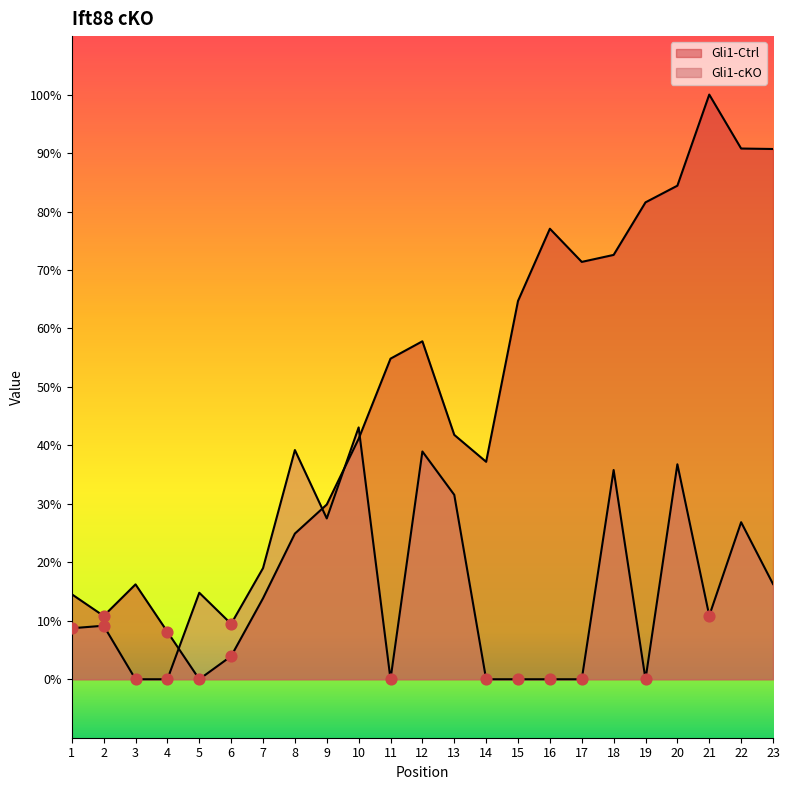

Which series reaches the maximum Y coordinate?

Gli1-Ctrl